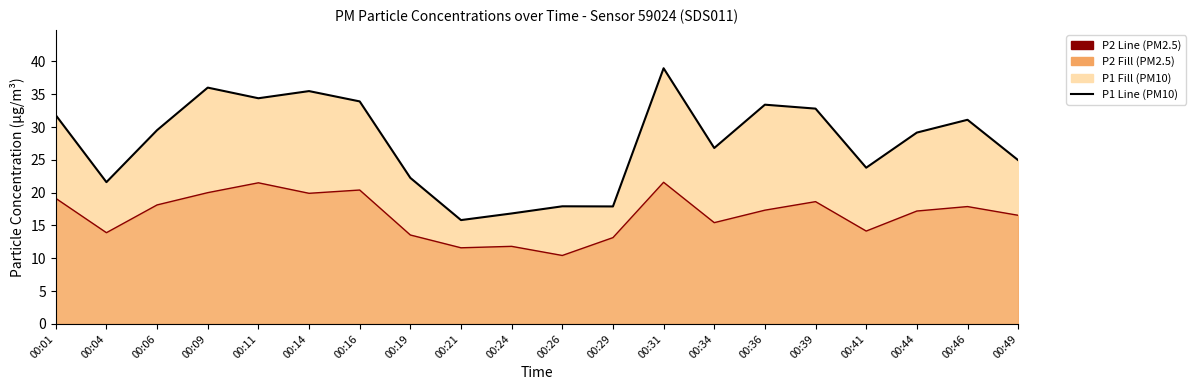

Does the chart have visible grid lines?

No